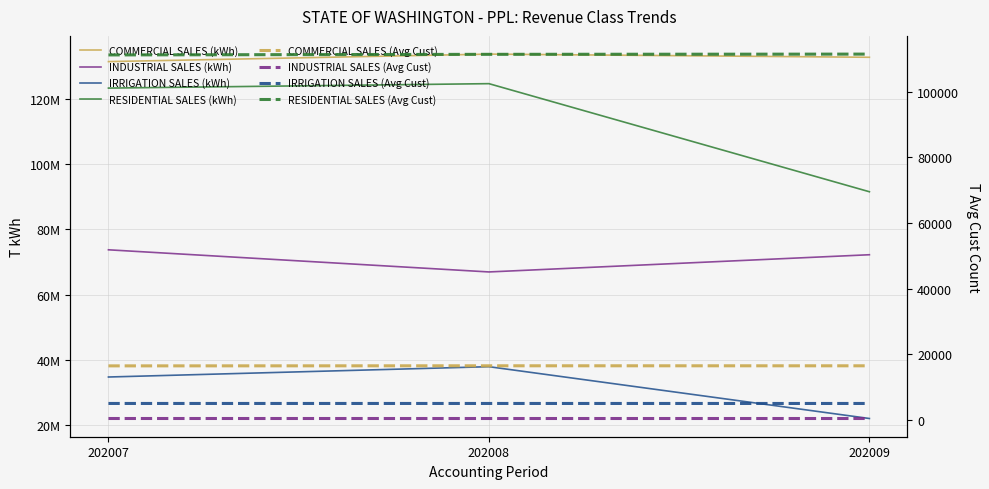

Which has a higher value, 202008 or 202007?

202008